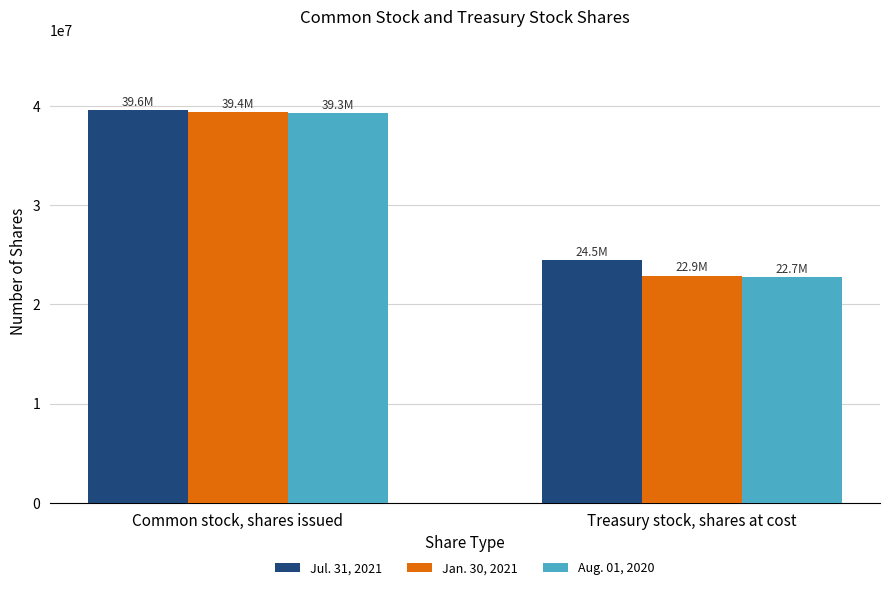

True or false: Jul. 31, 2021 has a value of 13934826 at Treasury stock, shares at cost.

False